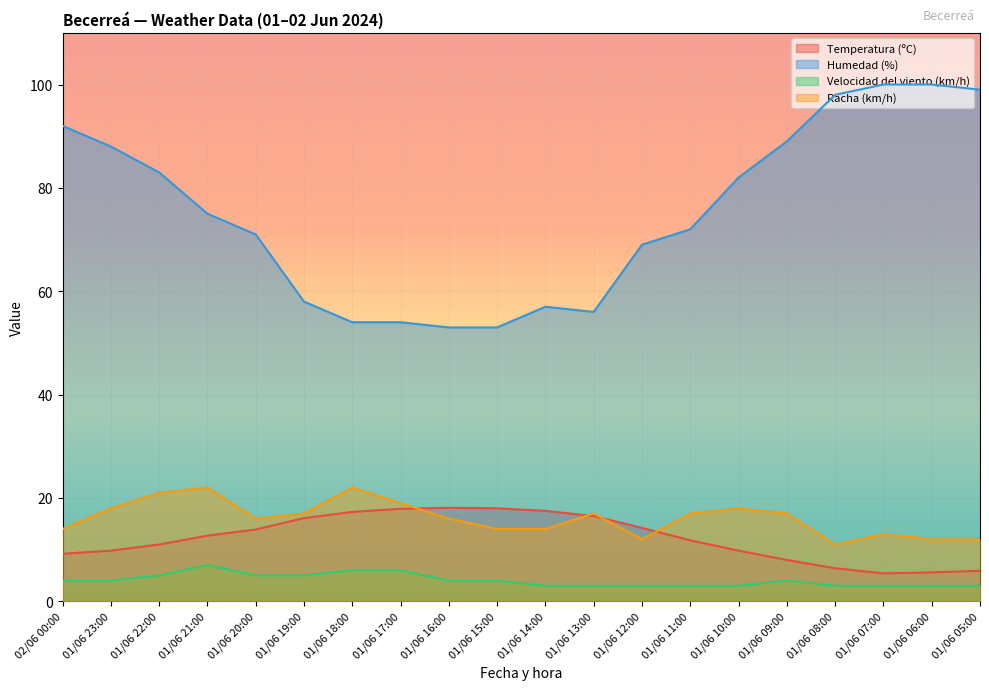

What is the difference between the Temperatura (ºC) values at 01/06 11:00 and 01/06 18:00?

5.5